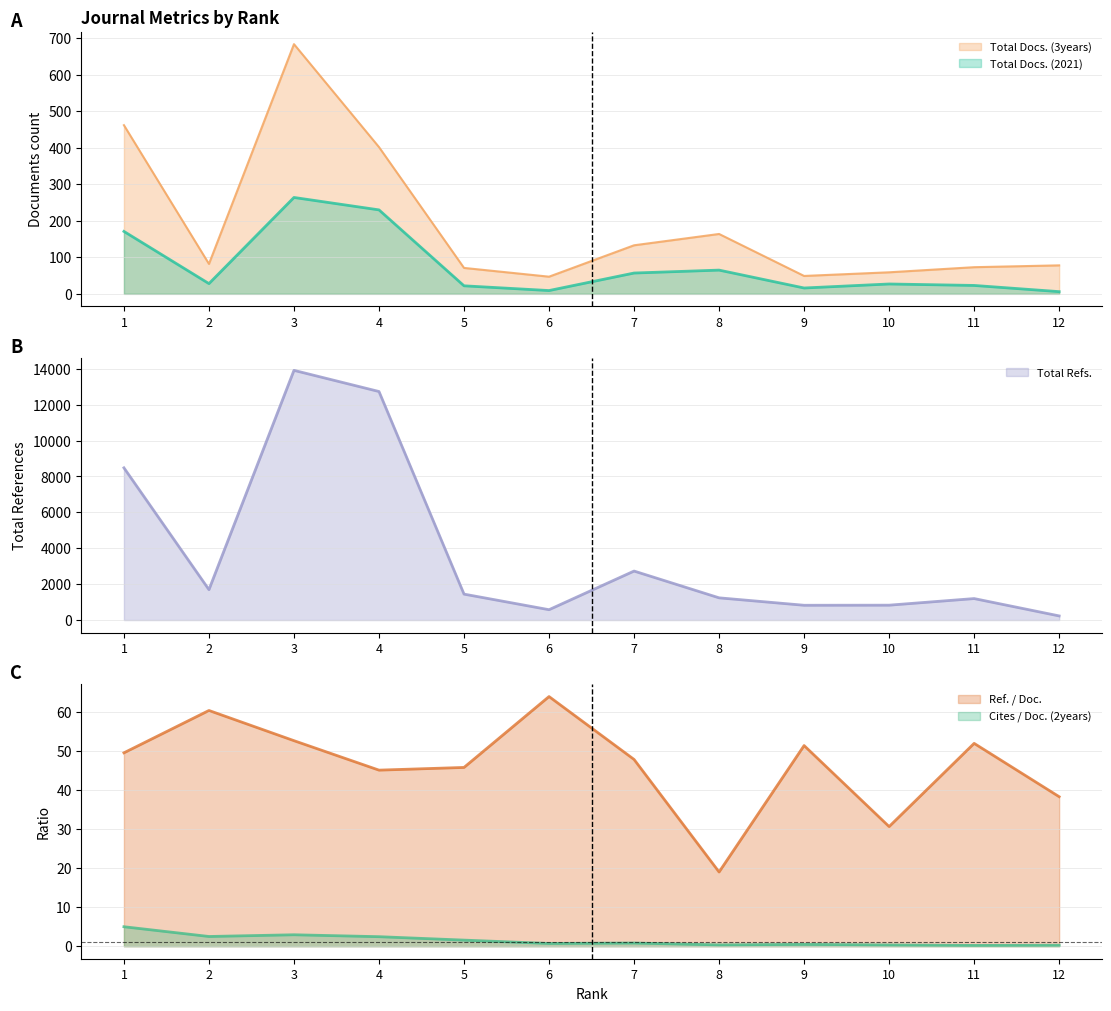

What is the average value of the Total Docs. (3years) series?

192